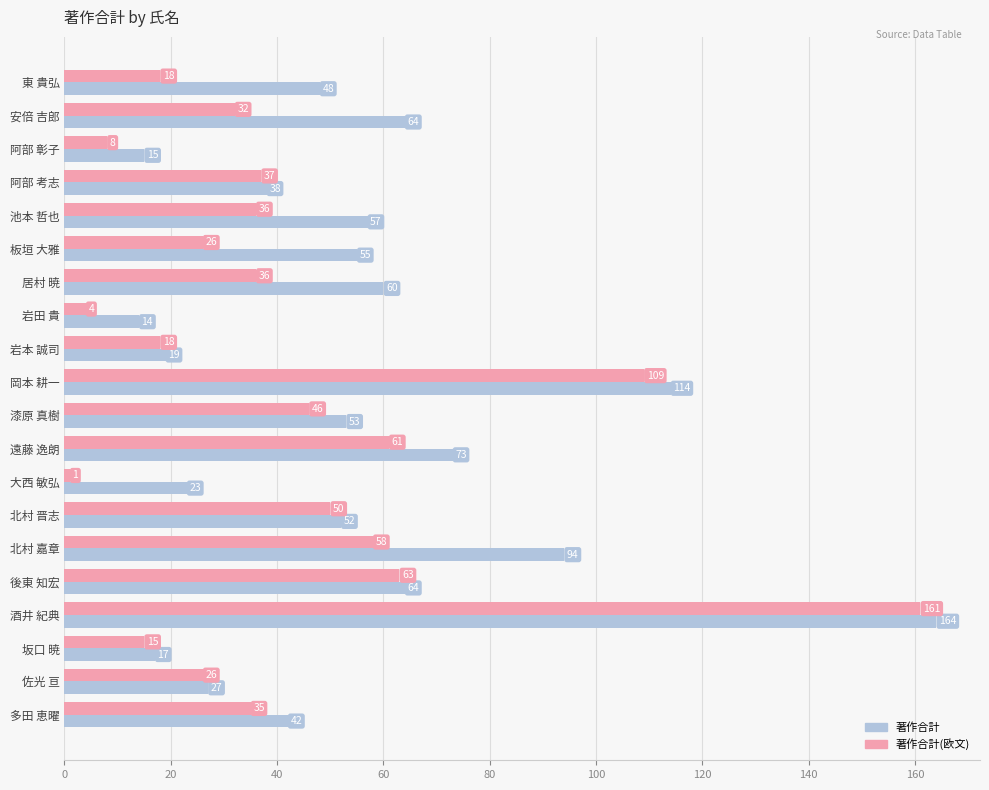

At 安倍 吉郎, list the series in order from largest to smallest.

著作合計, 著作合計(欧文)